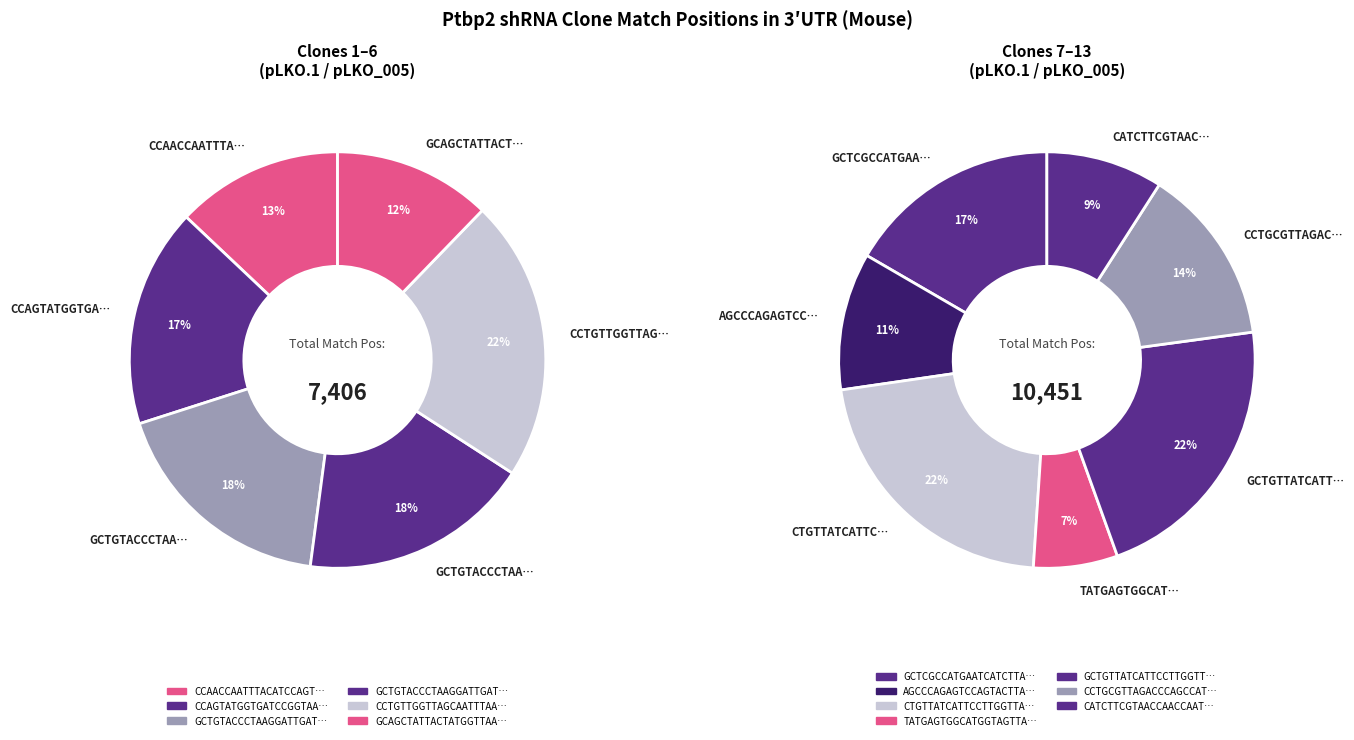

What is the change in value from CCTGTTGGTTAGCAATTTAAA to AGCCCAGAGTCCAGTACTTAG?

-507